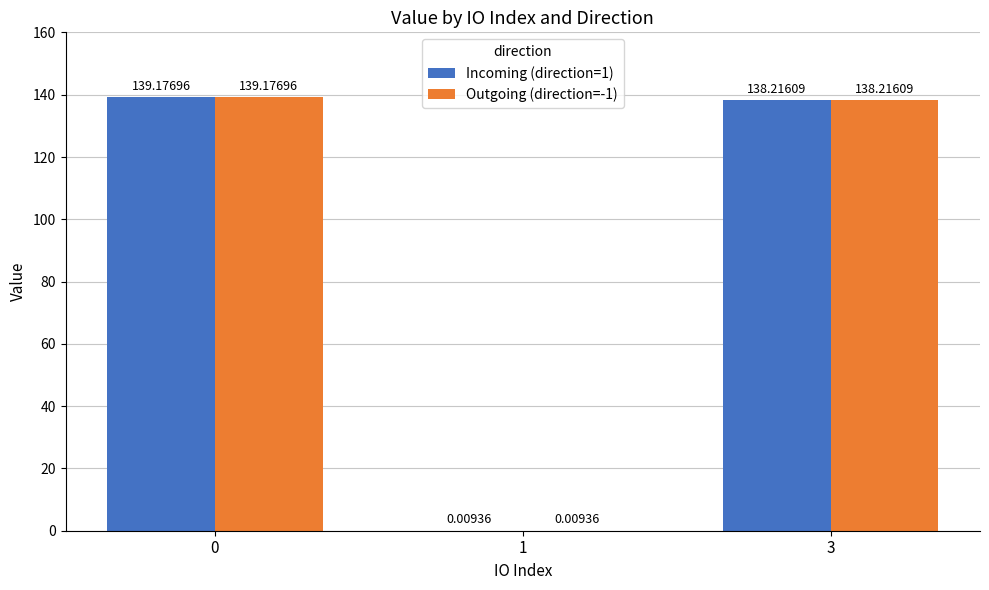

How many data points in Incoming (direction=1) are above 138?

2